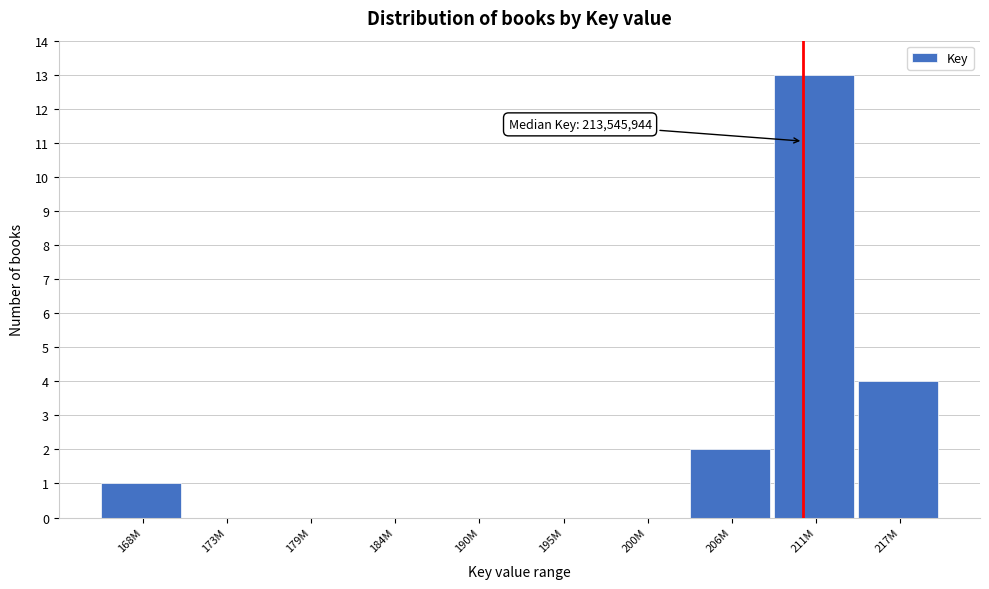

Reading left to right, list all the values displayed in this chart.

168M=1	173M=0	179M=0	184M=0	190M=0	195M=0	200M=0	206M=2	211M=13	217M=4